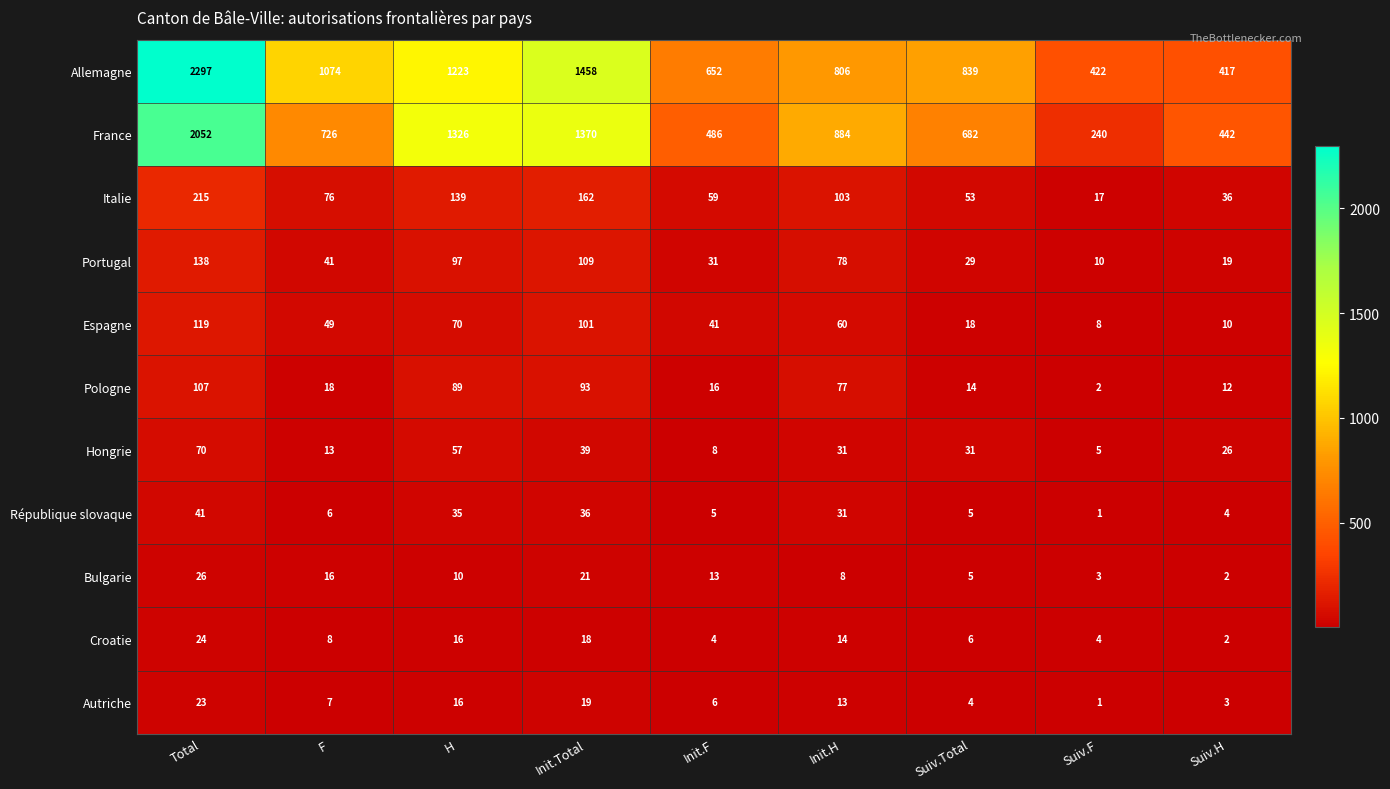

Count the number of categories in the chart.

9